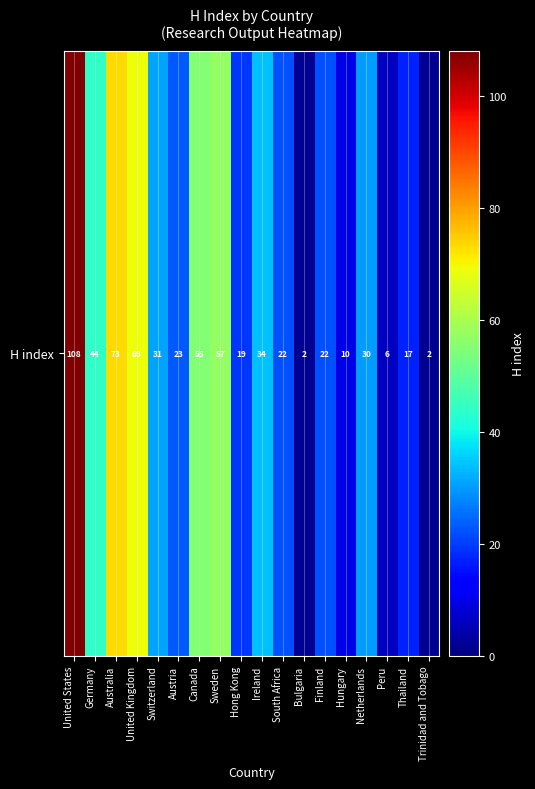

What is the greatest value displayed?

108